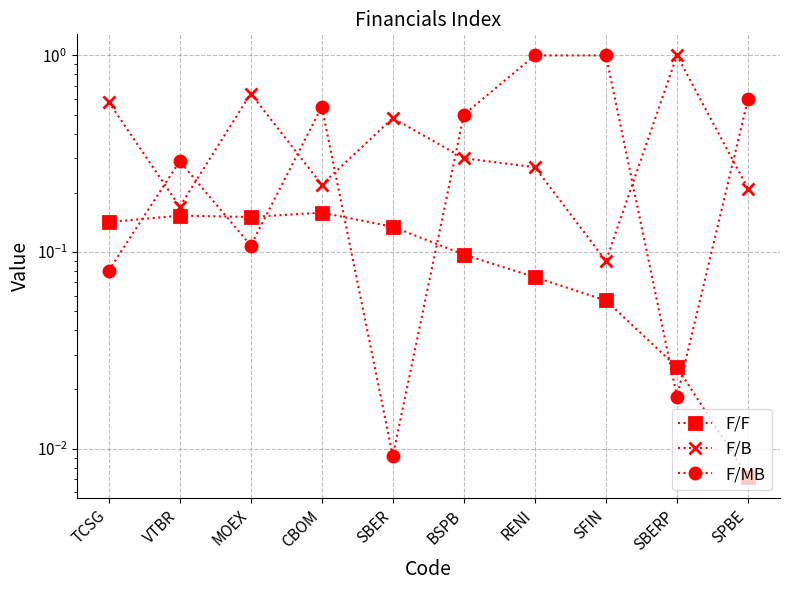

Is the value of F/MB at SBERP greater than the value of F/B at RENI?

No